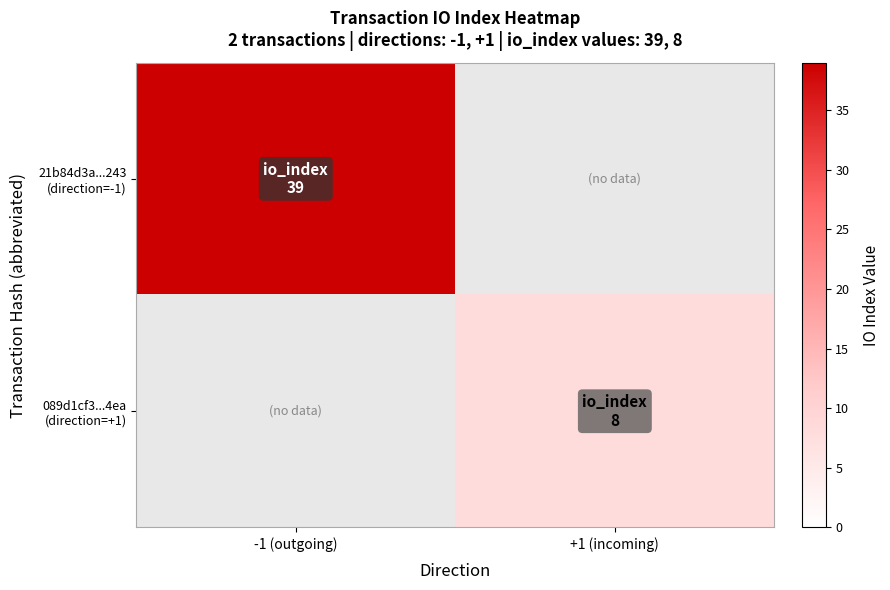

List the series in order of their overall mean, highest first.

21b84d3a...243 (direction=-1), 089d1cf3...4ea (direction=+1)